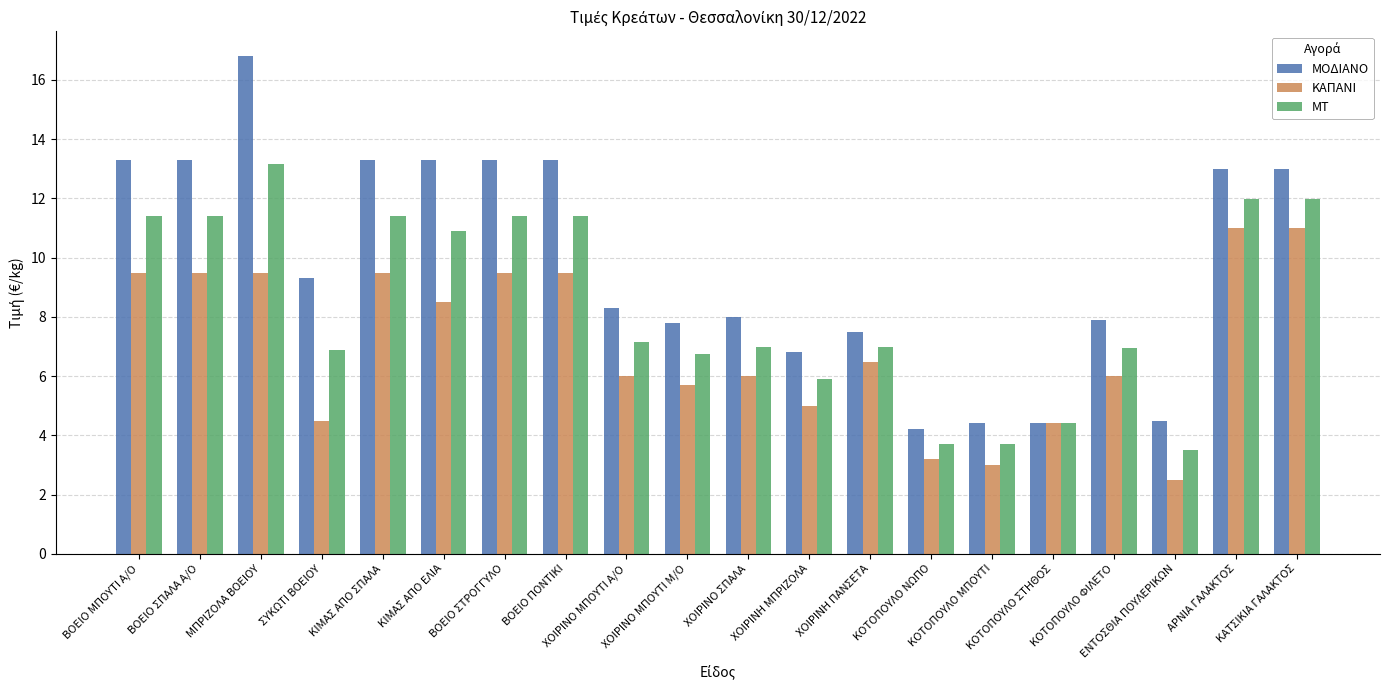

What is the difference between the highest and lowest values at ΚΙΜΑΣ ΑΠΟ ΣΠΑΛΑ?

3.8